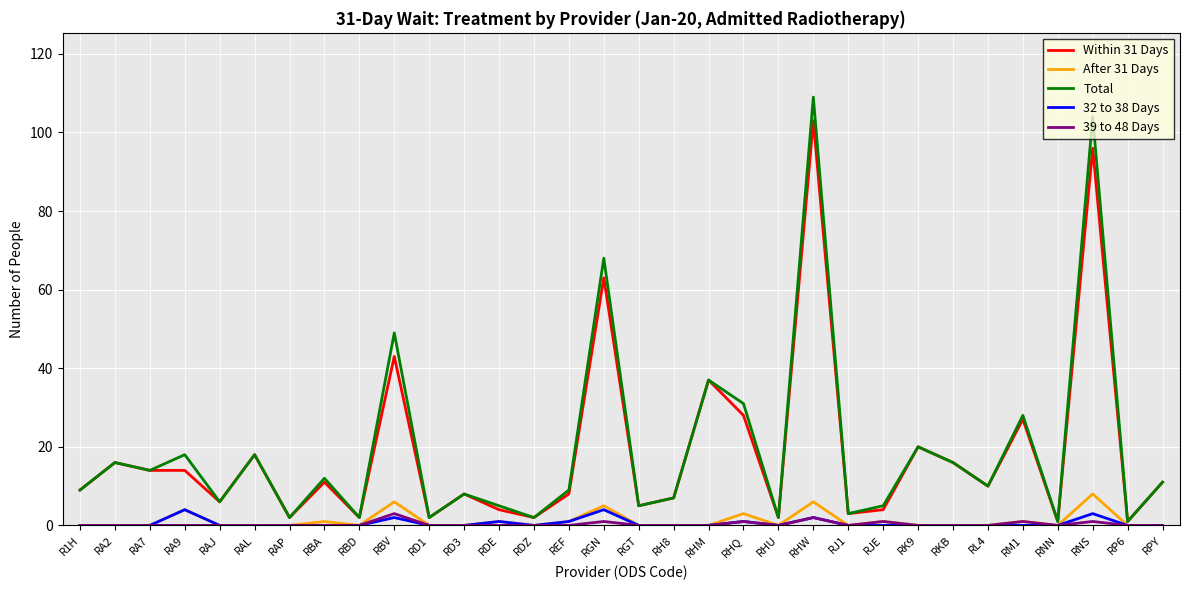

At which category is the sum across all series the highest?

RHW